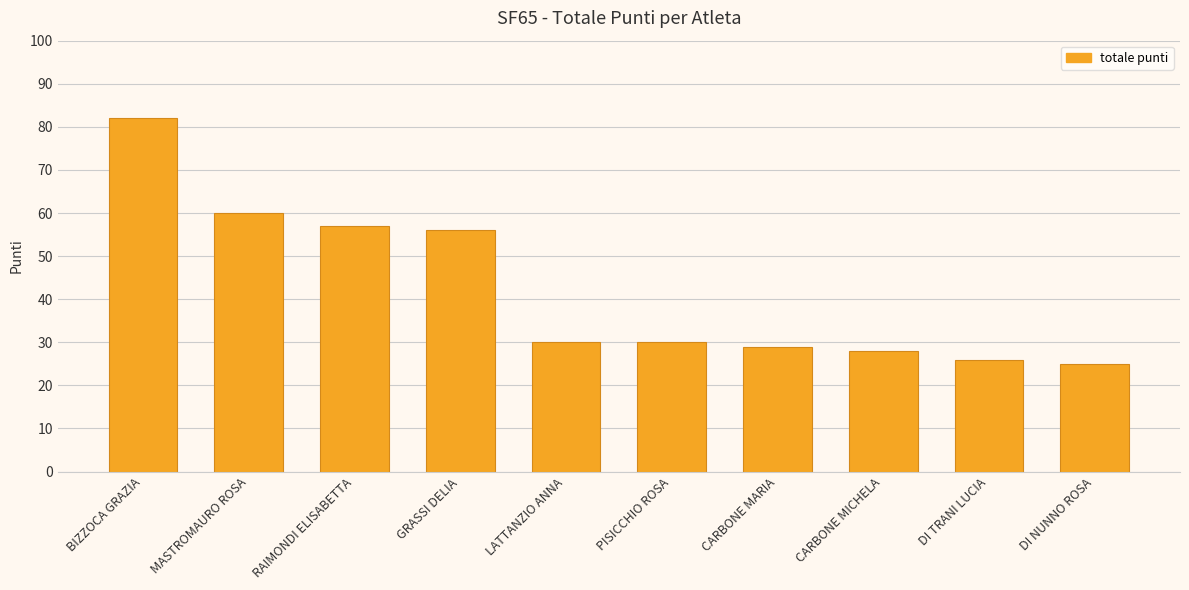

What is the sum of the values at DI NUNNO ROSA and DI TRANI LUCIA?

51